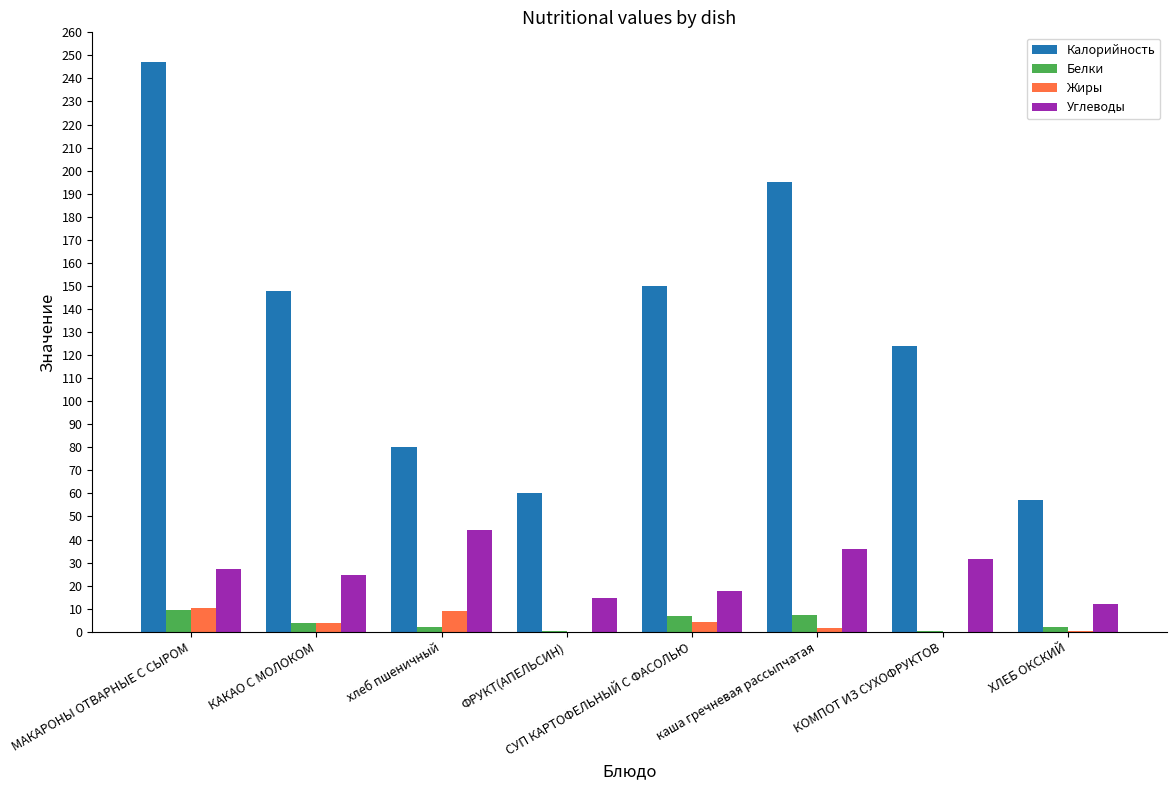

How many values in the Углеводы series exceed 27?

4